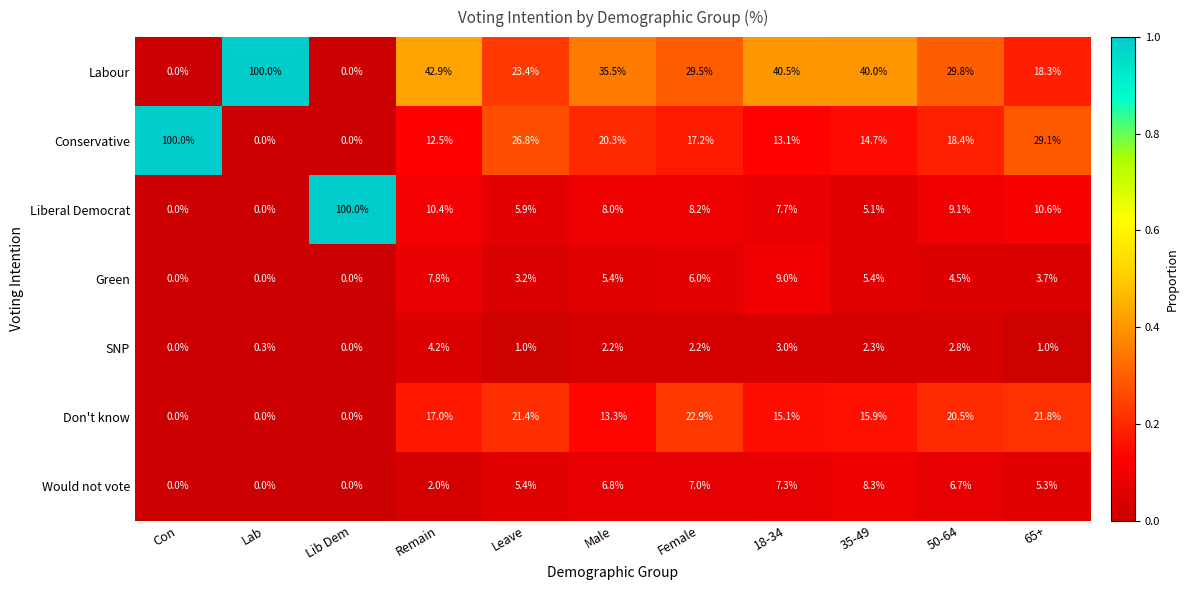

What is the difference between the highest and lowest values at Leave?

25.8